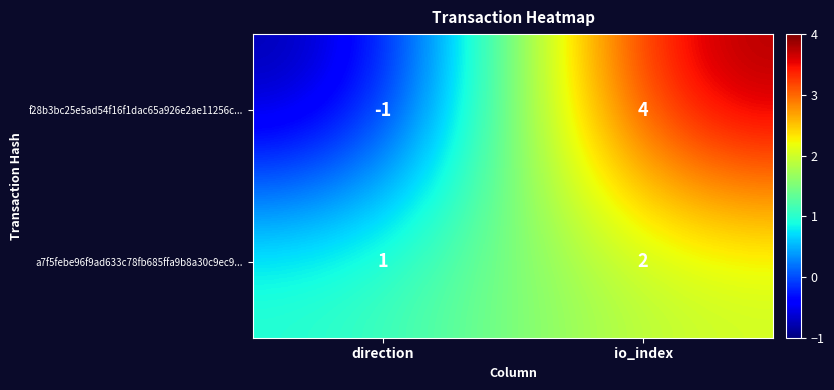

Reading left to right, extract all data points from this chart.

f28b3bc25e5ad54f16f1dac65a926e2ae11256c...: -1	4
a7f5febe96f9ad633c78fb685ffa9b8a30c9ec9...: 1	2